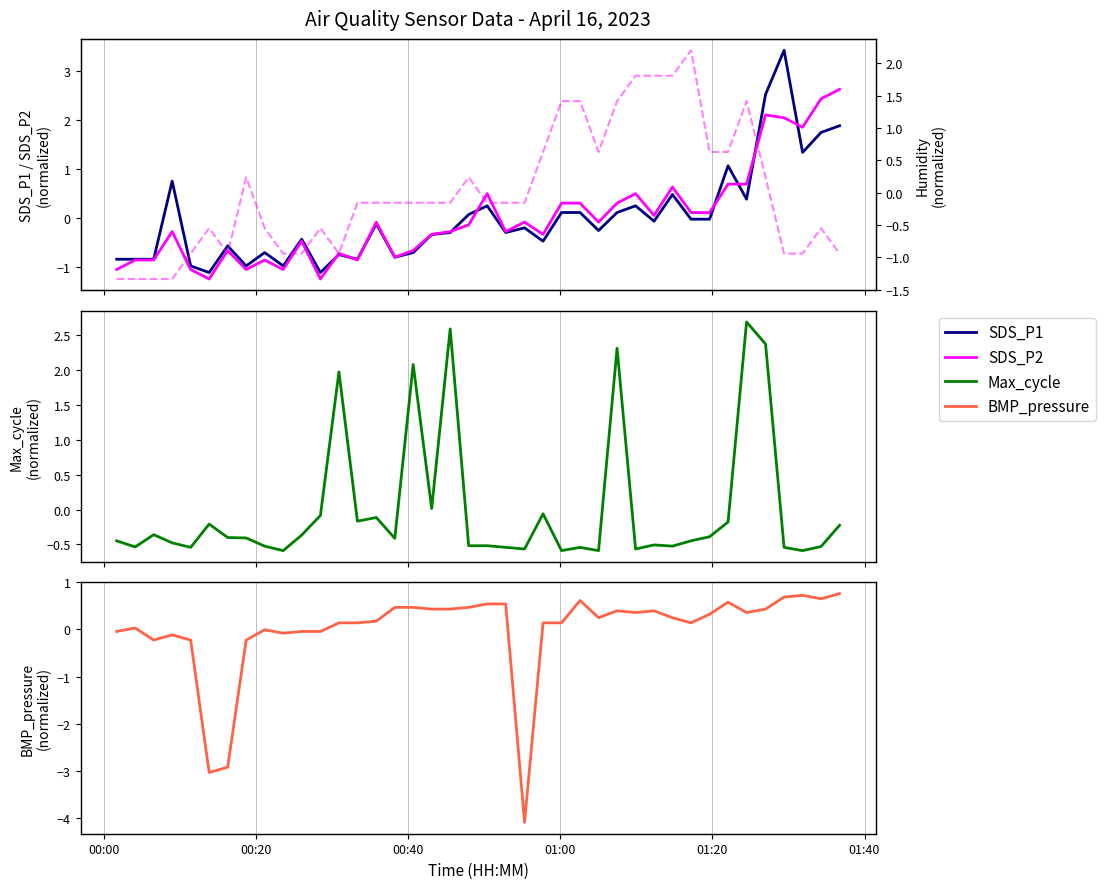

The SDS_P2 series shows -0.0 at 19. True or false?

False